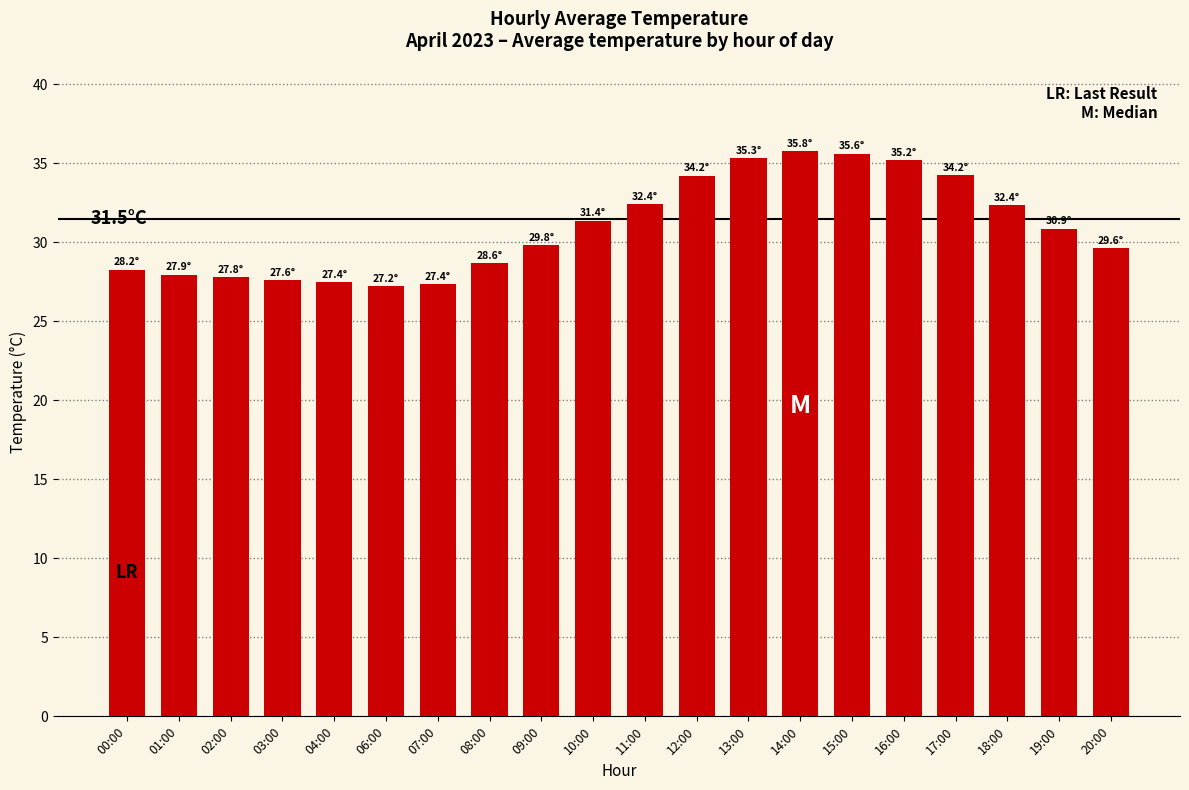

Between 20:00 and 15:00, which is larger?

15:00